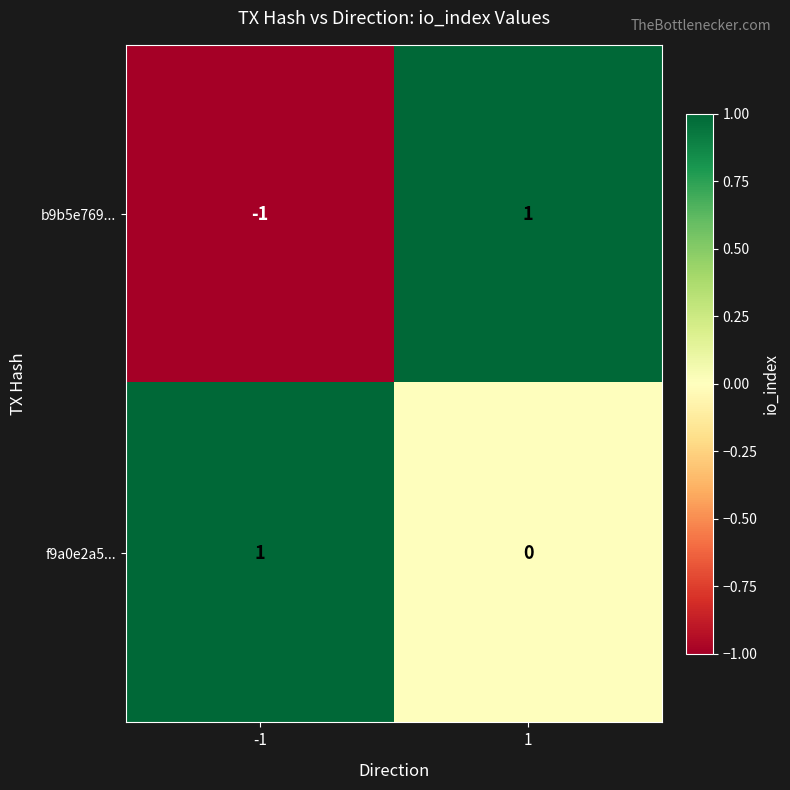

How many data points in f9a0e2a5... are less than 1?

1